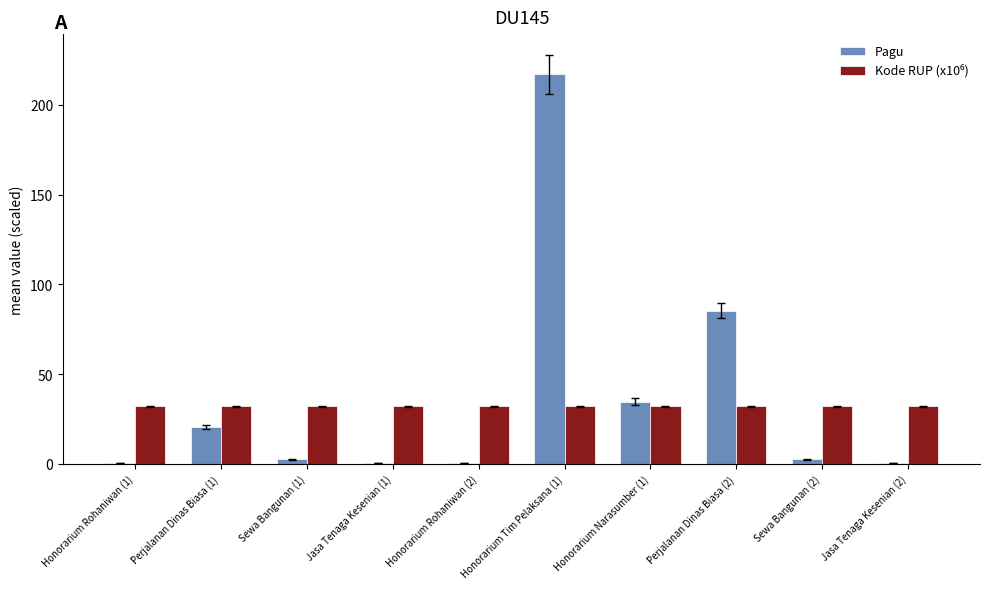

Which series changed the most between Honorarium Narasumber (1) and Jasa Tenaga Kesenian (2)?

Pagu